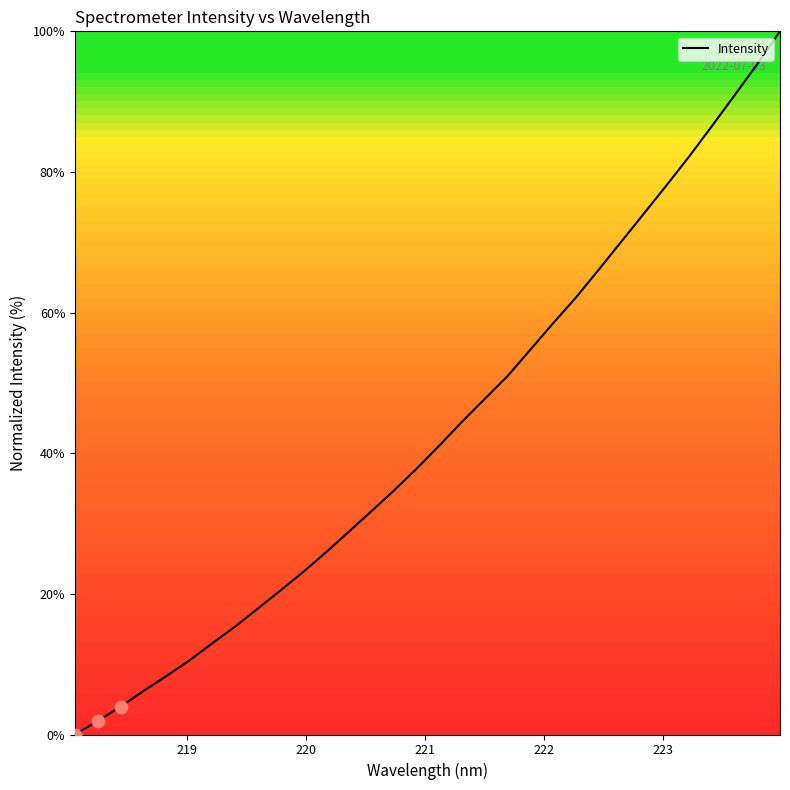

What is the maximum value shown in the chart?

100.0